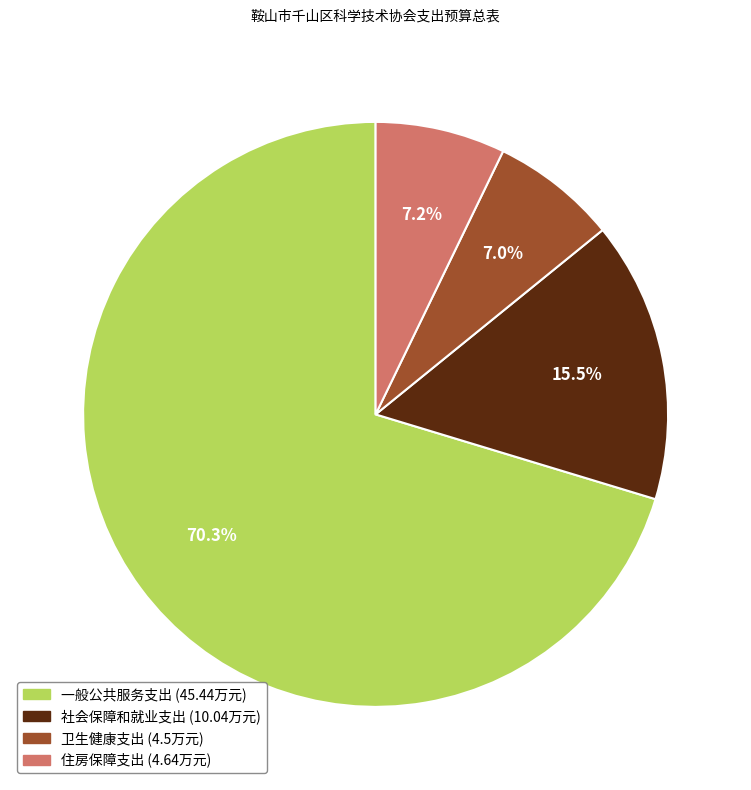

What percentage is NOT represented by 一般公共服务支出?

29.7%